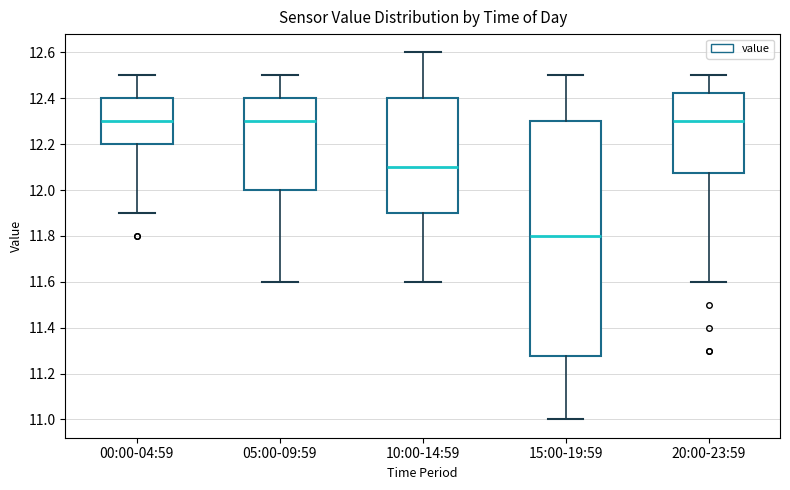

Reading left to right, transcribe this box plot: for each box, give where its median line is, the range the box spans, and where its two whiskers end, as read against the y-axis. The values are not printed on the chart, so give them approximately, as read against the axis.

00:00-04:59: median 12.30, box 12.20 to 12.40, whiskers 11.90 to 12.50
05:00-09:59: median 12.30, box 12.00 to 12.40, whiskers 11.60 to 12.50
10:00-14:59: median 12.10, box 11.90 to 12.40, whiskers 11.60 to 12.60
15:00-19:59: median 11.80, box 11.28 to 12.30, whiskers 11.00 to 12.50
20:00-23:59: median 12.30, box 12.08 to 12.42, whiskers 11.60 to 12.50